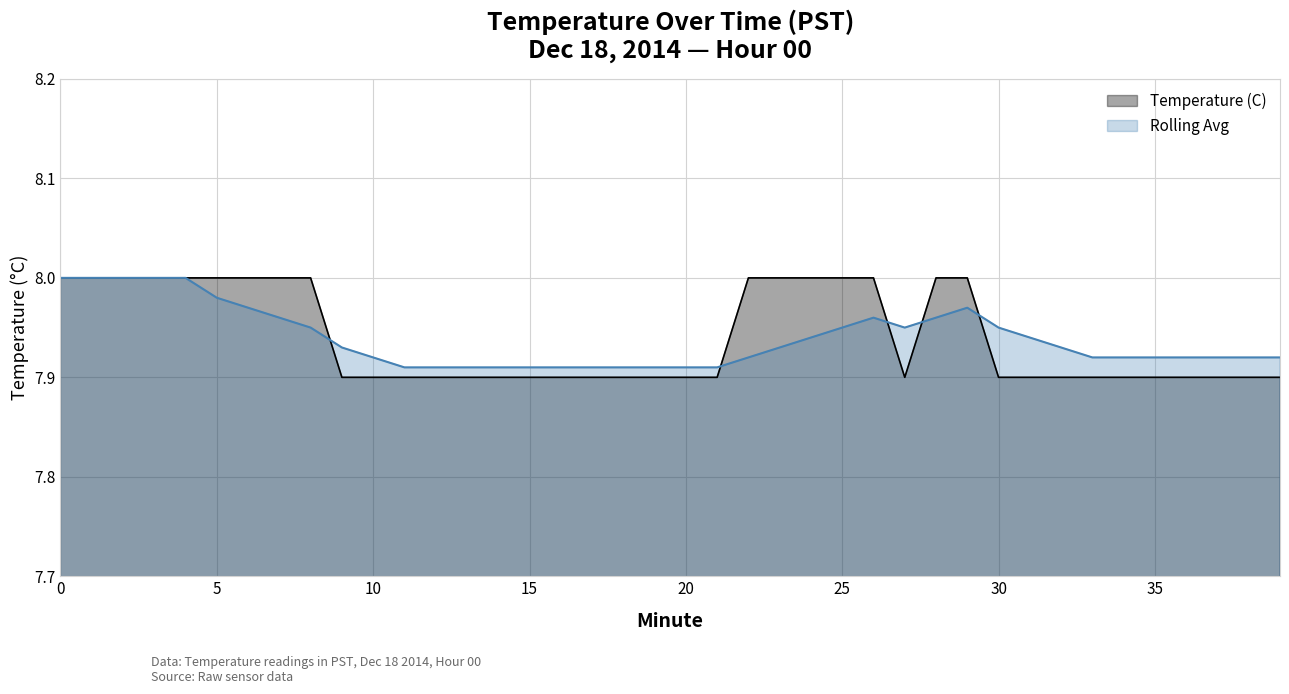

Between 9 and 33, which series saw the biggest shift?

Rolling Avg